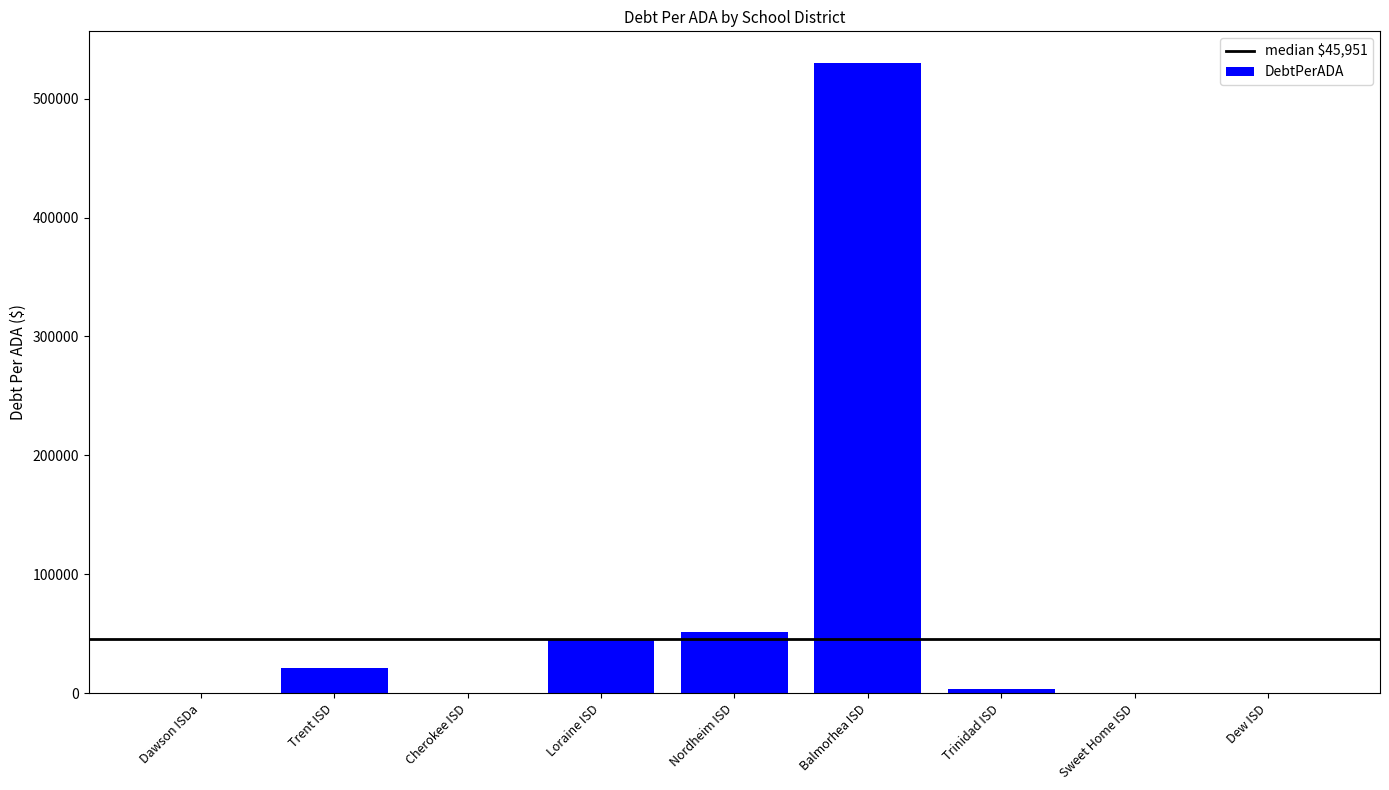

How many data points are above 3749?

5